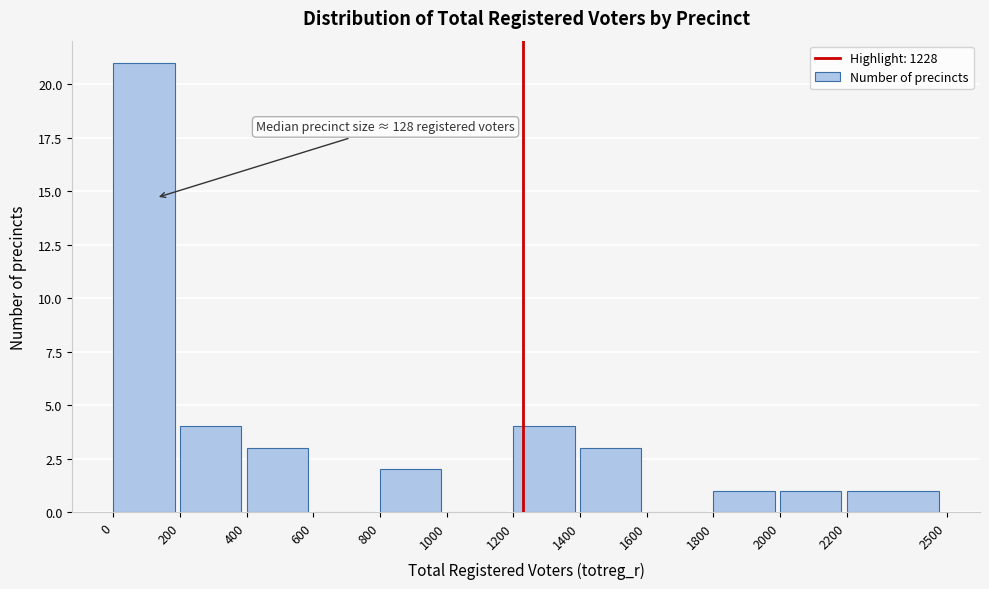

Over which range of the x-axis is the bar tallest?

0 to 200